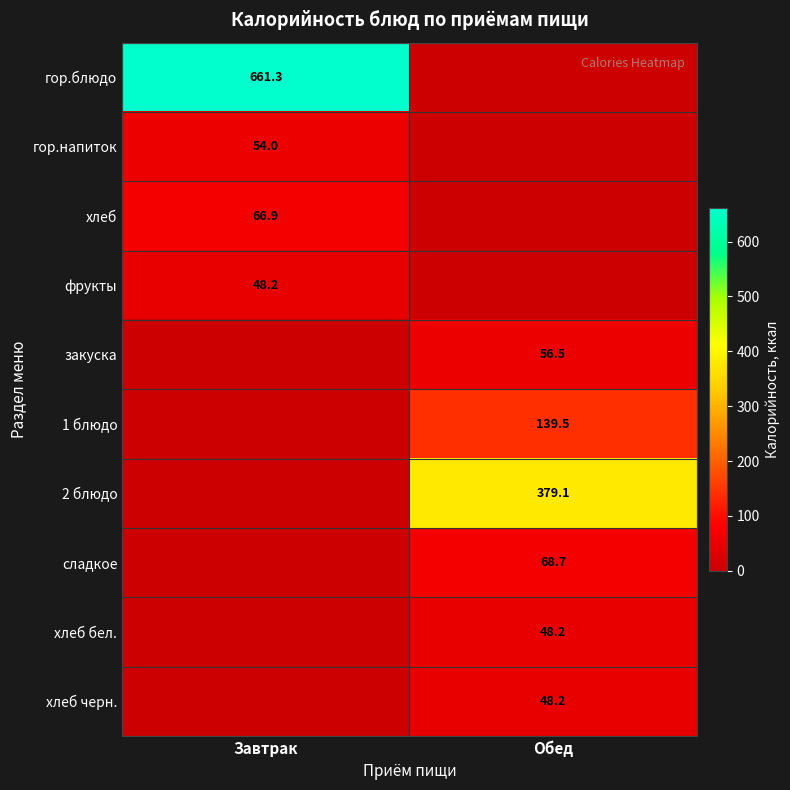

Is it true that 1 блюдо equals 75.7 at Обед?

False